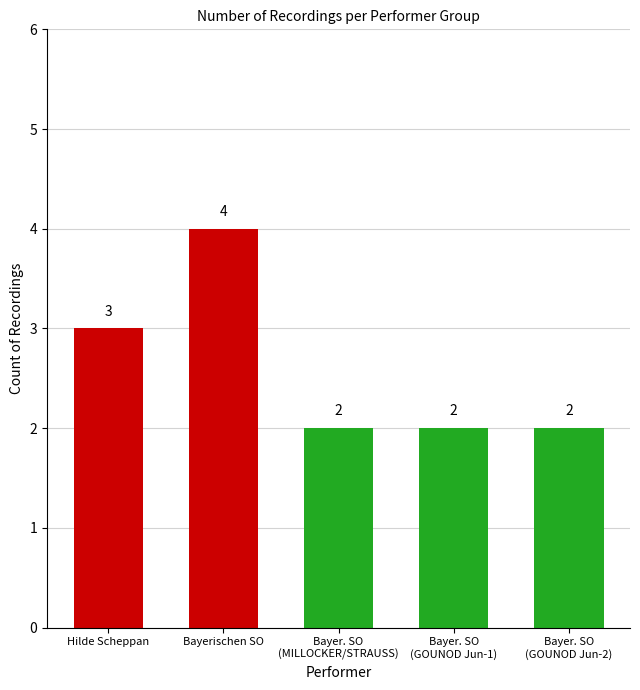

What is the label of the 3rd bar from the right?

Bayer. SO
(MILLOCKER/STRAUSS)